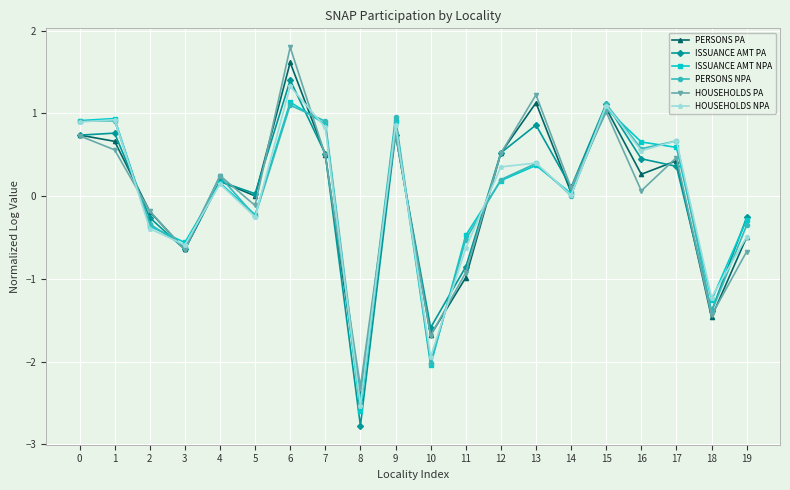

What are all the series names shown in the legend?

PERSONS PA, ISSUANCE AMT PA, ISSUANCE AMT NPA, PERSONS NPA, HOUSEHOLDS PA, HOUSEHOLDS NPA